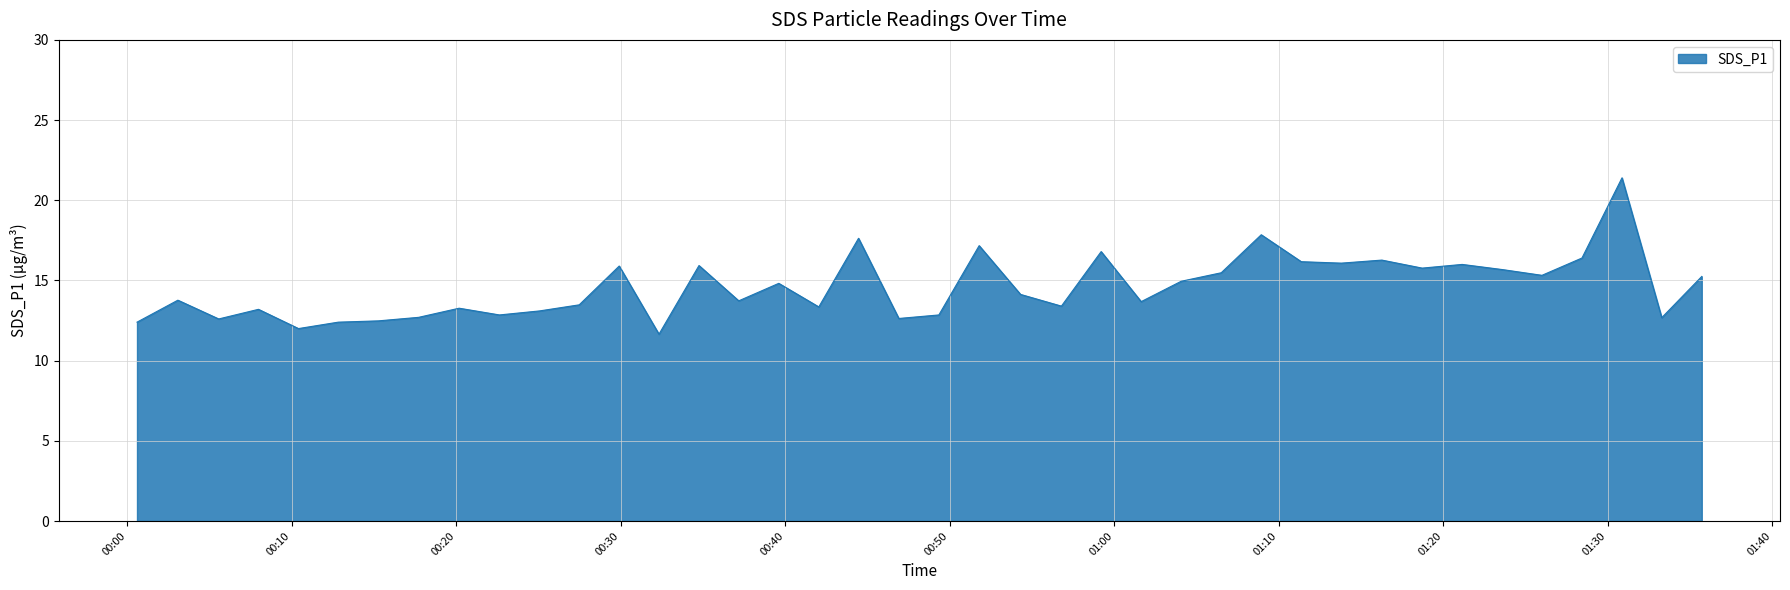

What is the minimum value shown in the chart?

11.7